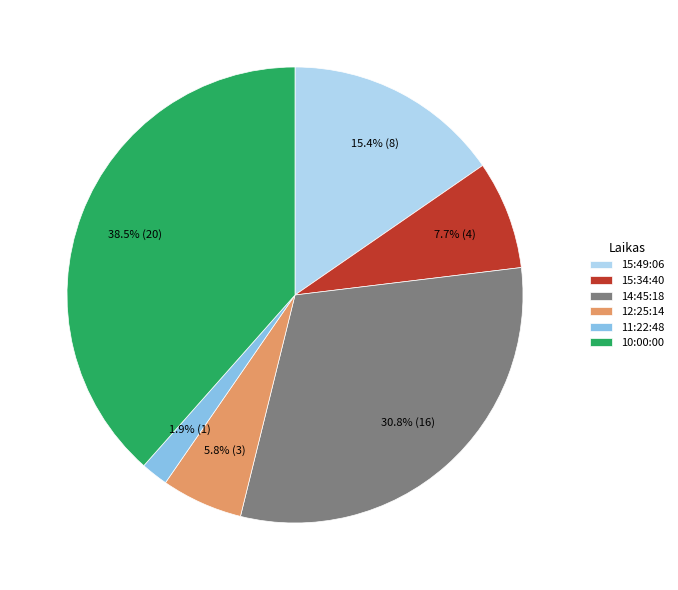

Combined, do 11:22:48 and 12:25:14 account for over 50%?

No